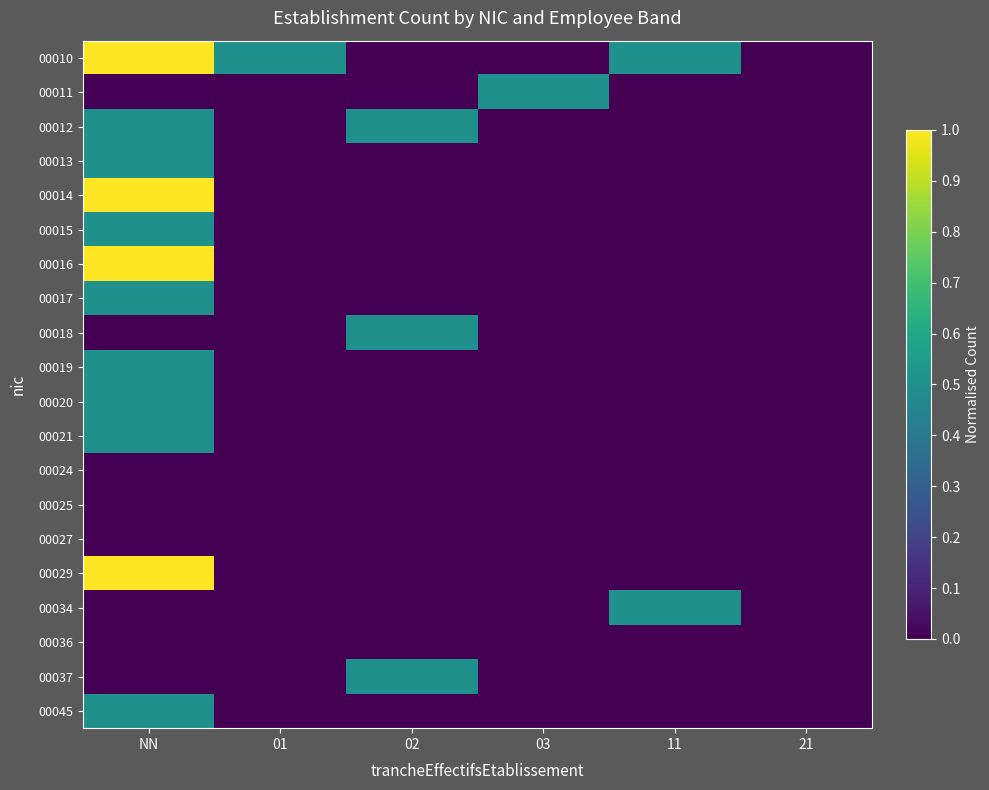

Reading left to right, list all the values displayed in this chart.

00010: NN=1.0	01=0.5	02=0.0	03=0.0	11=0.5	21=0.0
00011: NN=0.0	01=0.0	02=0.0	03=0.5	11=0.0	21=0.0
00012: NN=0.5	01=0.0	02=0.5	03=0.0	11=0.0	21=0.0
00013: NN=0.5	01=0.0	02=0.0	03=0.0	11=0.0	21=0.0
00014: NN=1.0	01=0.0	02=0.0	03=0.0	11=0.0	21=0.0
00015: NN=0.5	01=0.0	02=0.0	03=0.0	11=0.0	21=0.0
00016: NN=1.0	01=0.0	02=0.0	03=0.0	11=0.0	21=0.0
00017: NN=0.5	01=0.0	02=0.0	03=0.0	11=0.0	21=0.0
00018: NN=0.0	01=0.0	02=0.5	03=0.0	11=0.0	21=0.0
00019: NN=0.5	01=0.0	02=0.0	03=0.0	11=0.0	21=0.0
00020: NN=0.5	01=0.0	02=0.0	03=0.0	11=0.0	21=0.0
00021: NN=0.5	01=0.0	02=0.0	03=0.0	11=0.0	21=0.0
00024: NN=0.0	01=0.0	02=0.0	03=0.0	11=0.0	21=0.0
00025: NN=0.0	01=0.0	02=0.0	03=0.0	11=0.0	21=0.0
00027: NN=0.0	01=0.0	02=0.0	03=0.0	11=0.0	21=0.0
00029: NN=1.0	01=0.0	02=0.0	03=0.0	11=0.0	21=0.0
00034: NN=0.0	01=0.0	02=0.0	03=0.0	11=0.5	21=0.0
00036: NN=0.0	01=0.0	02=0.0	03=0.0	11=0.0	21=0.0
00037: NN=0.0	01=0.0	02=0.5	03=0.0	11=0.0	21=0.0
00045: NN=0.5	01=0.0	02=0.0	03=0.0	11=0.0	21=0.0